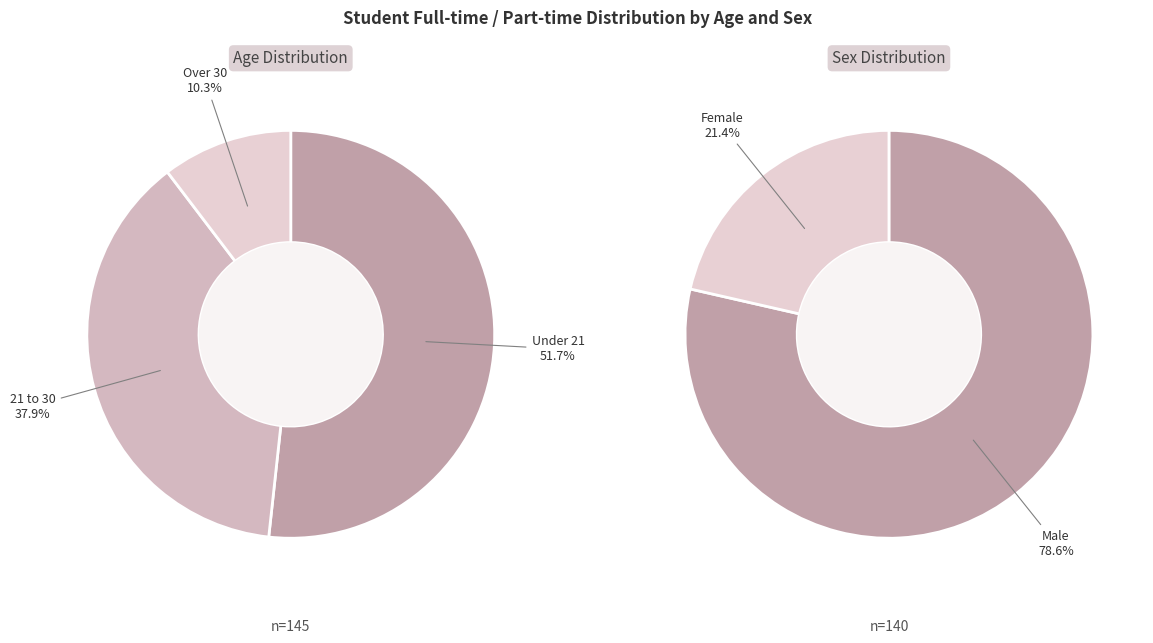

Is the sum of Under 21 and 21 to 30 greater than half?

Yes